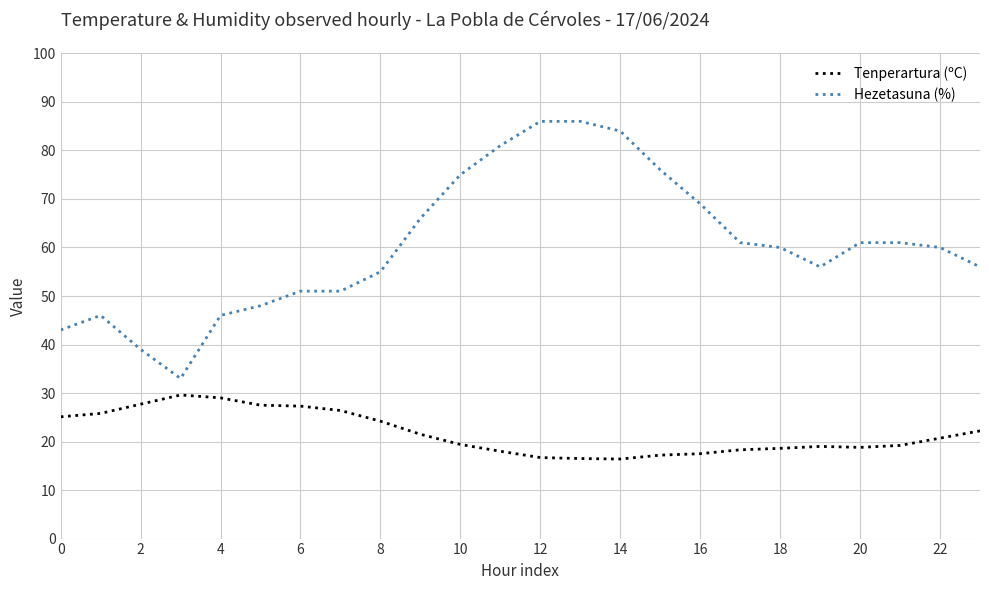

True or false: Hezetasuna (%) and Tenperartura (ºC) cross at least once.

False